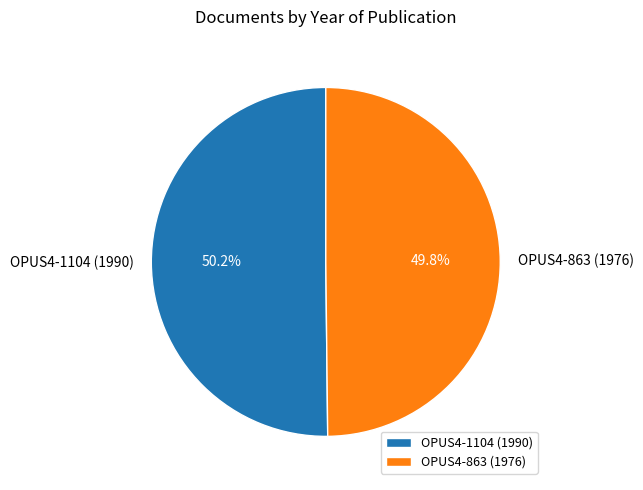

What is the ratio of the value at OPUS4-1104 (1990) to the value at OPUS4-863 (1976)?

1.0